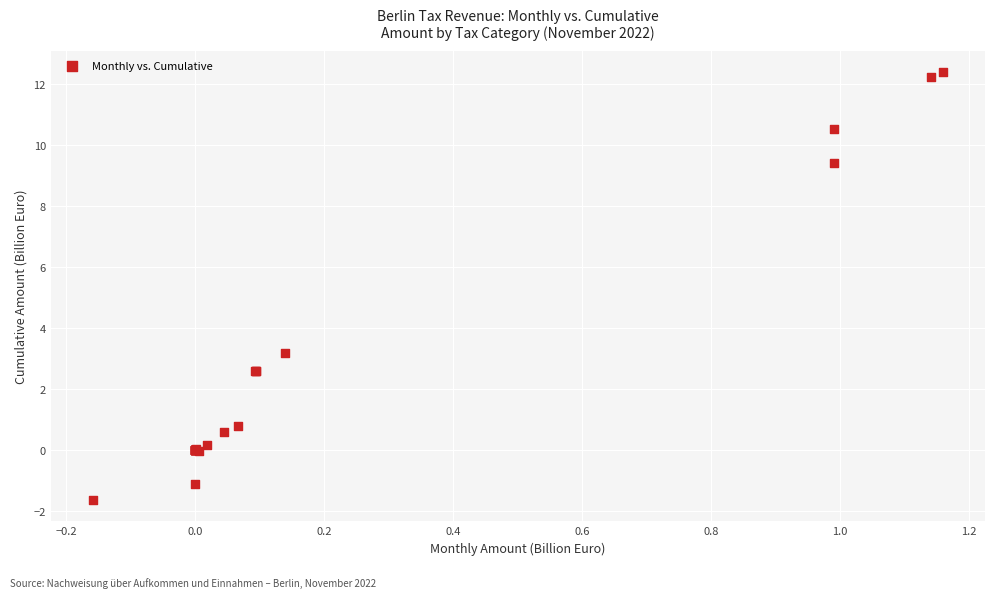

What Y value in the scatter plot is closest to 5?

3.2